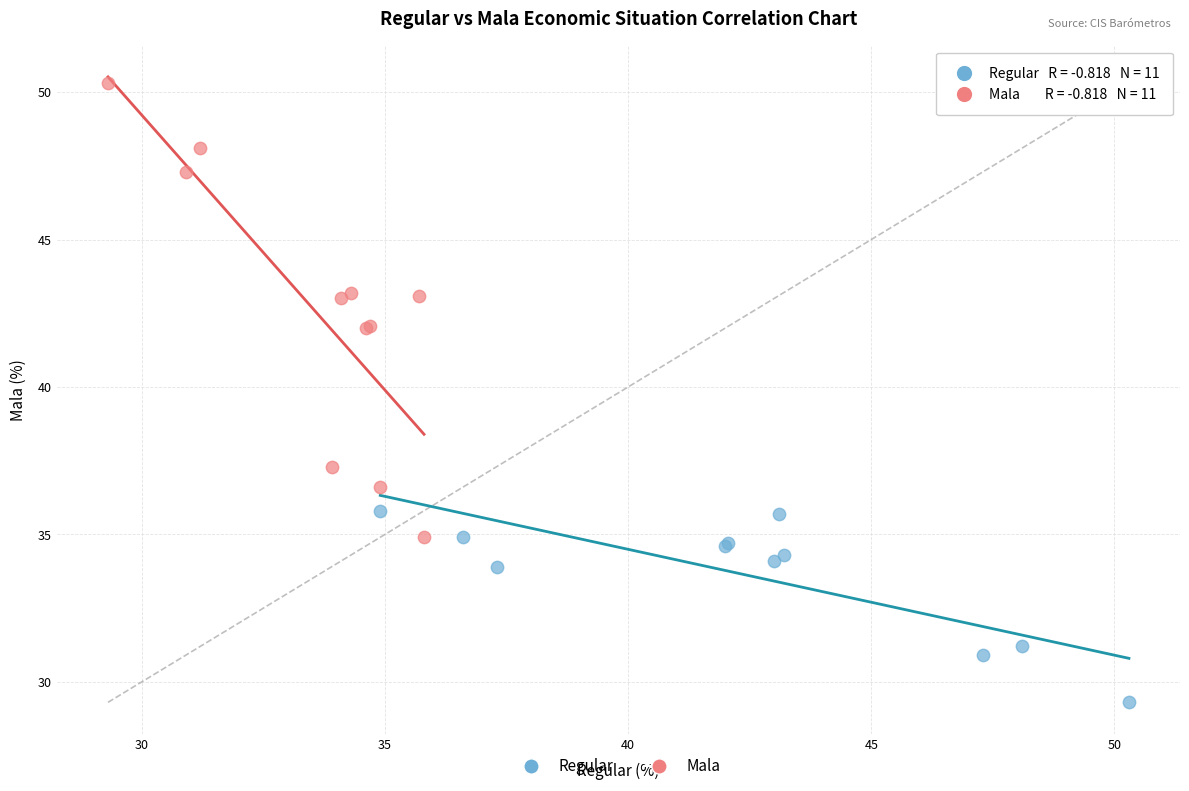

Which series reaches the minimum Y coordinate?

Regular